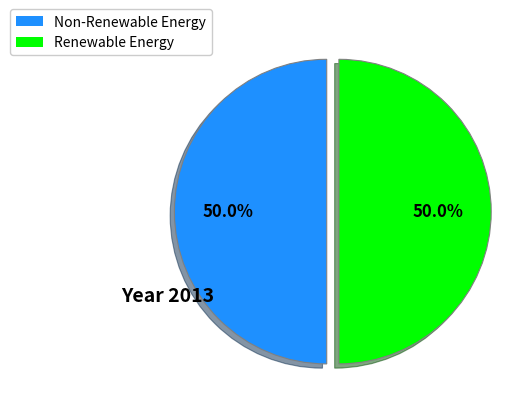

Do Renewable Energy and Non-Renewable Energy together represent more than half of the pie?

Yes